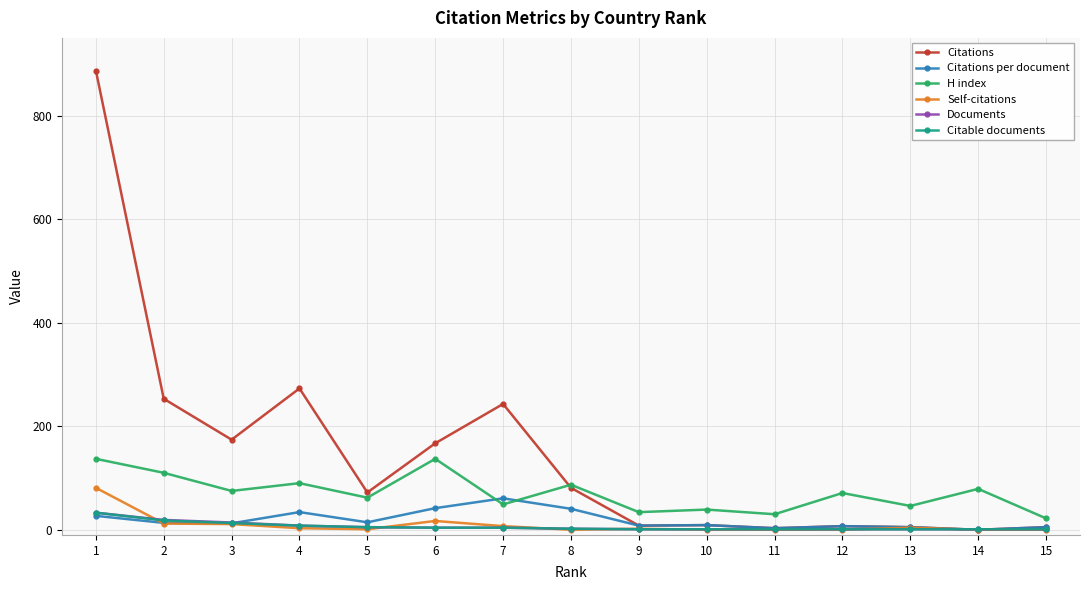

True or false: H index and Citable documents cross at least once.

False